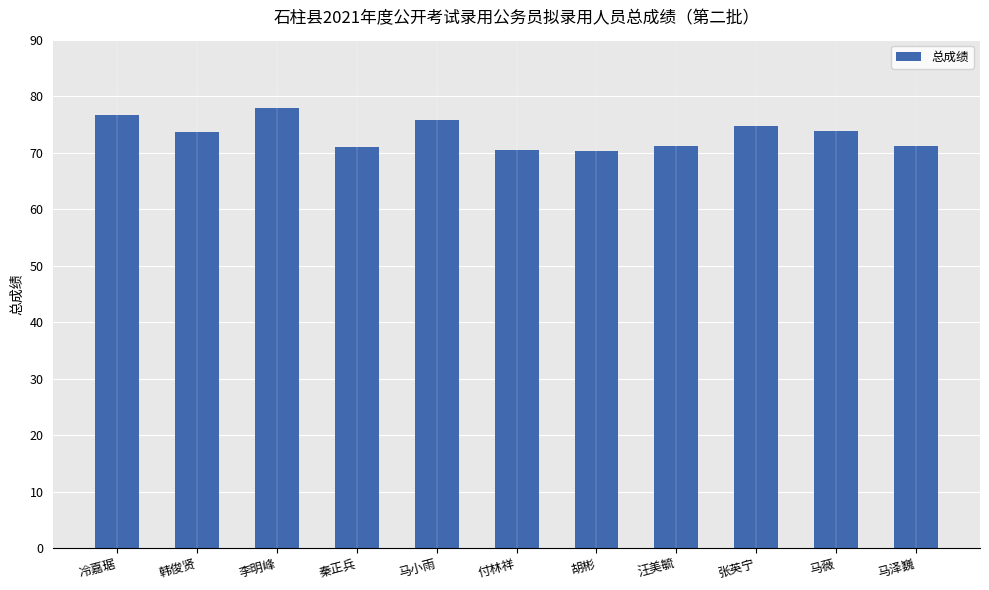

What is the label of the 10th bar from the left?

马薇